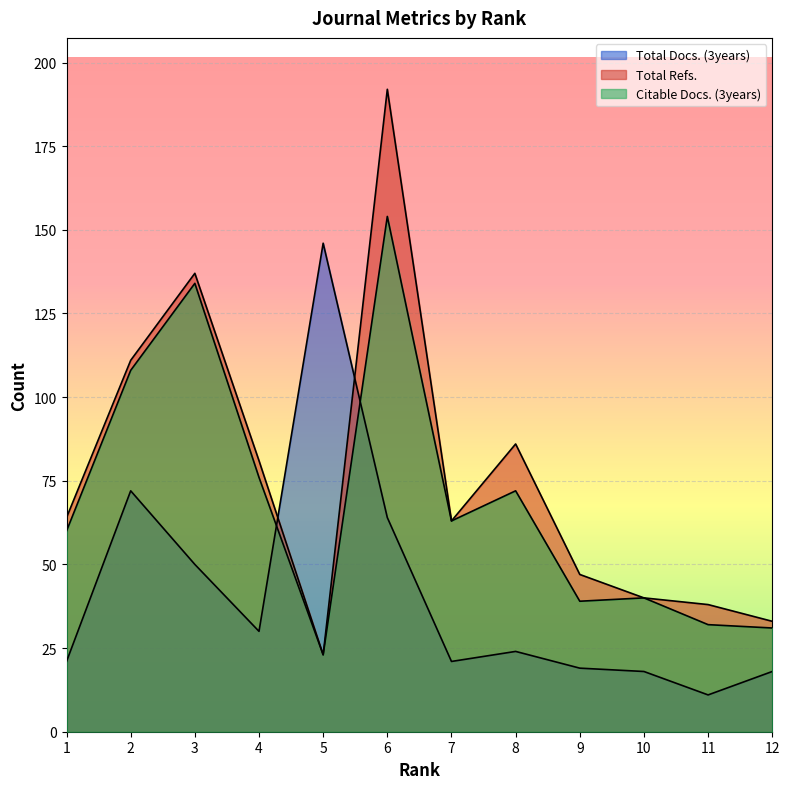

What is the highest value of the Total Docs. (3years) series?

146